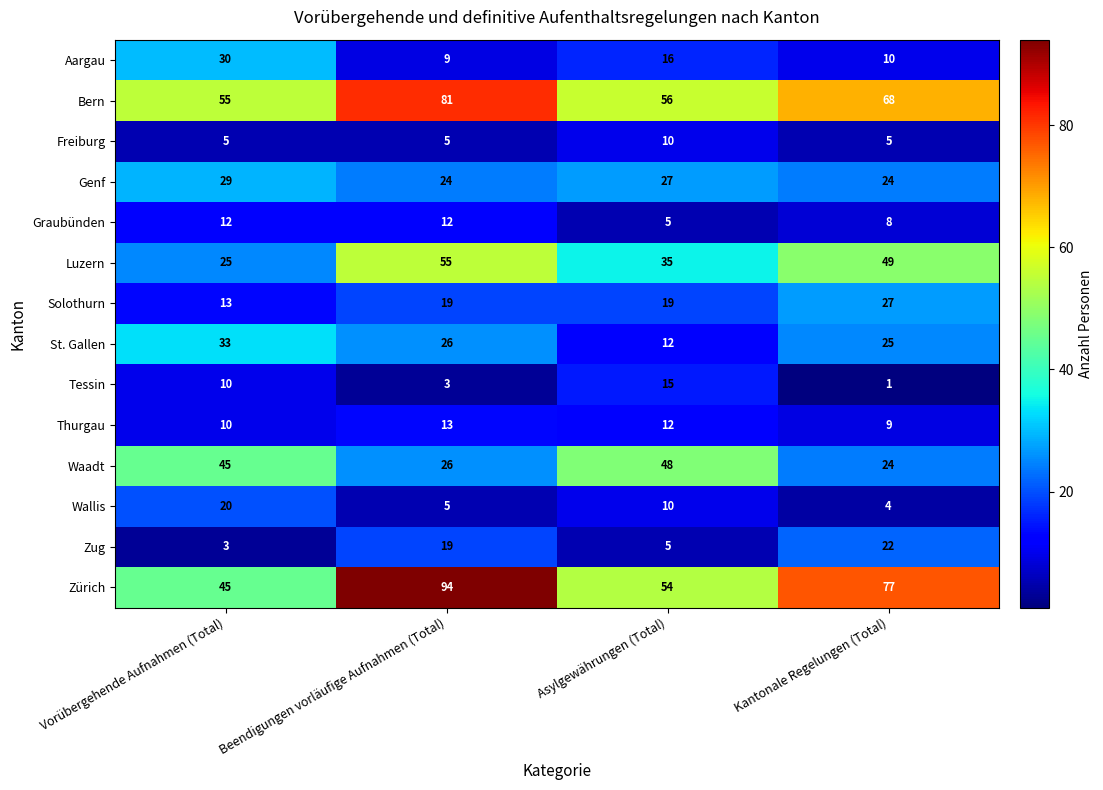

What is the spread (max minus min) of values at Beendigungen vorläufige Aufnahmen (Total)?

91